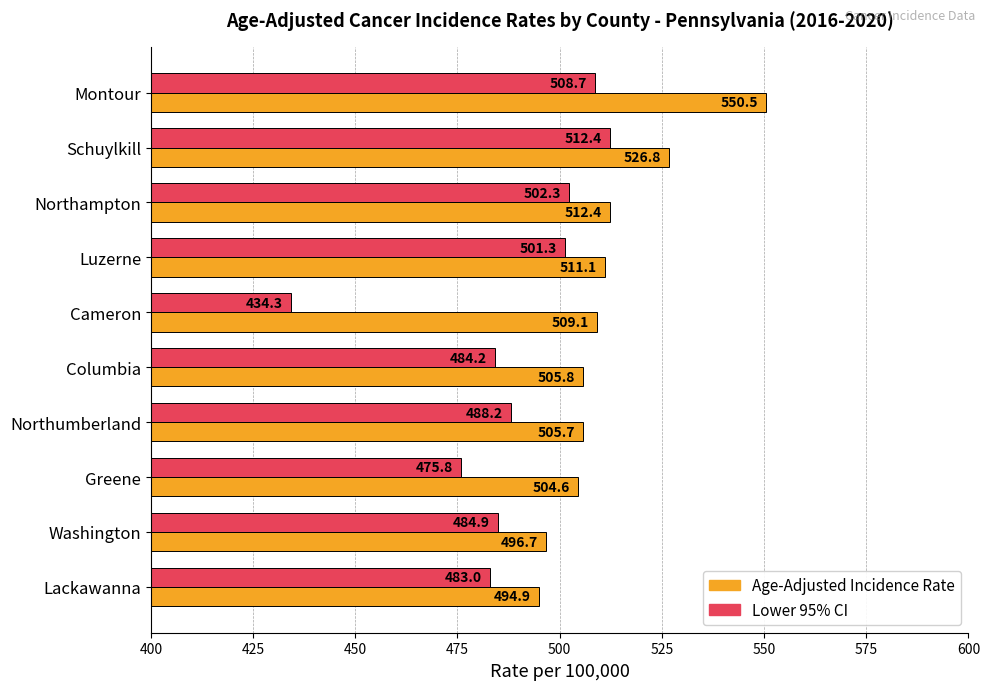

Where is Age-Adjusted Incidence Rate nearest to the value 522?

Schuylkill